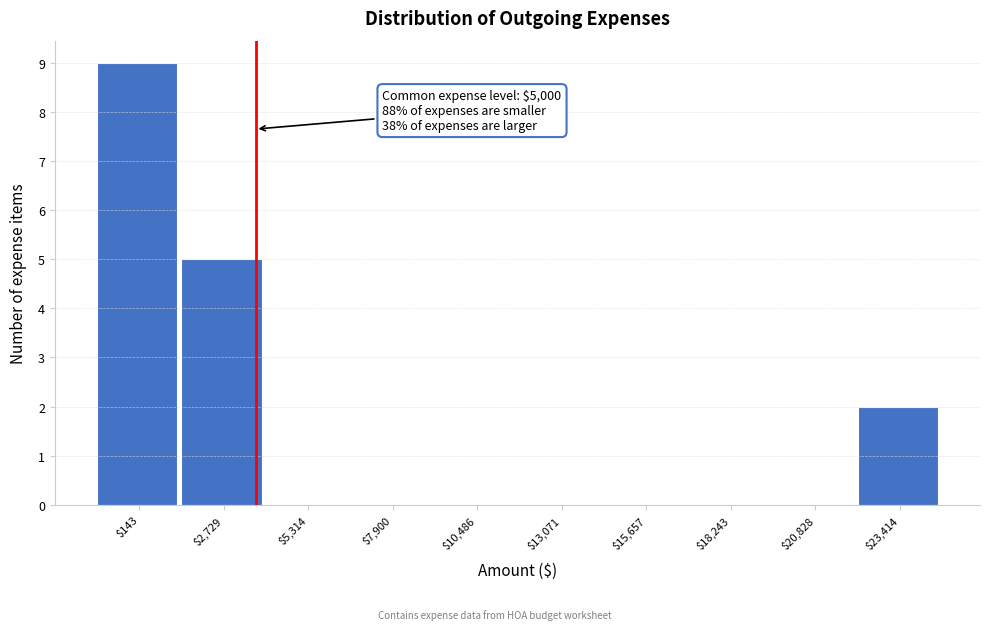

What is the sum of all values?

16